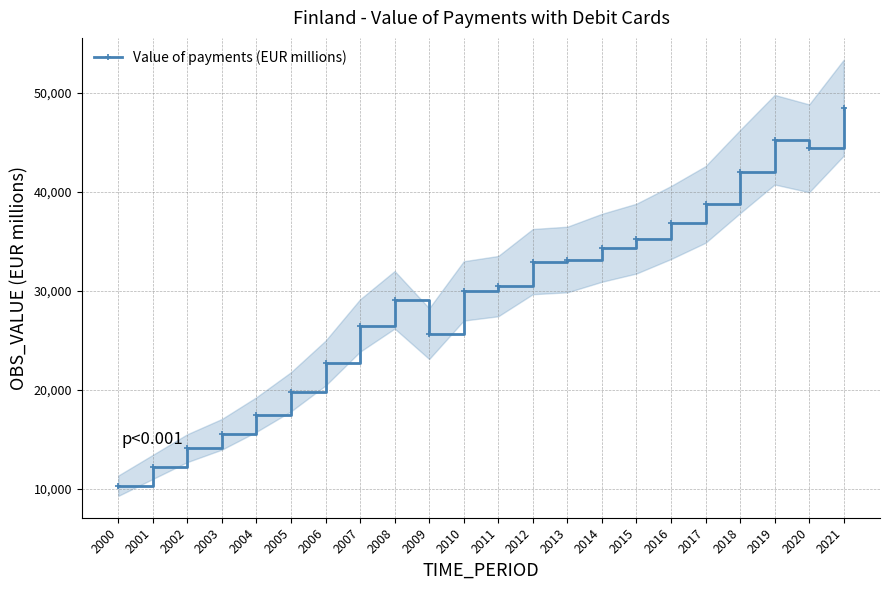

The value at 2015 is 35287.2. True or false?

True